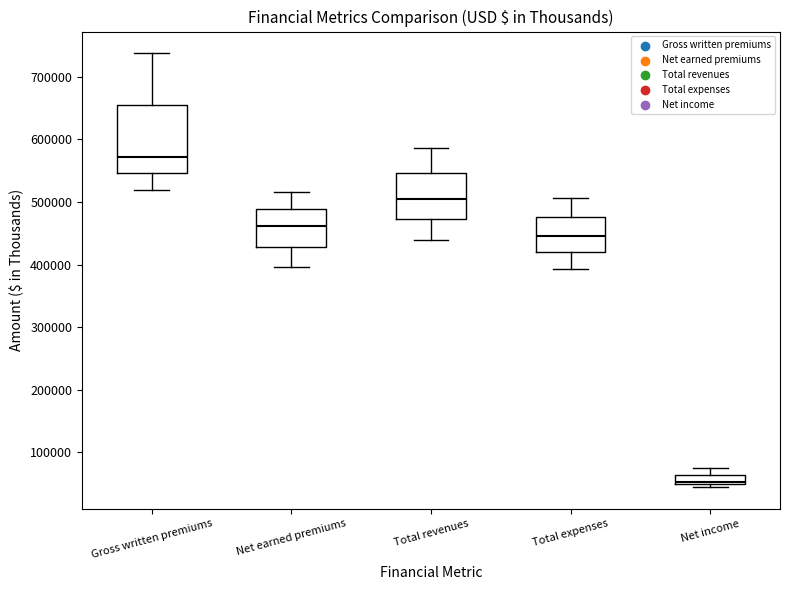

Which box has the lowest median line?

Net income